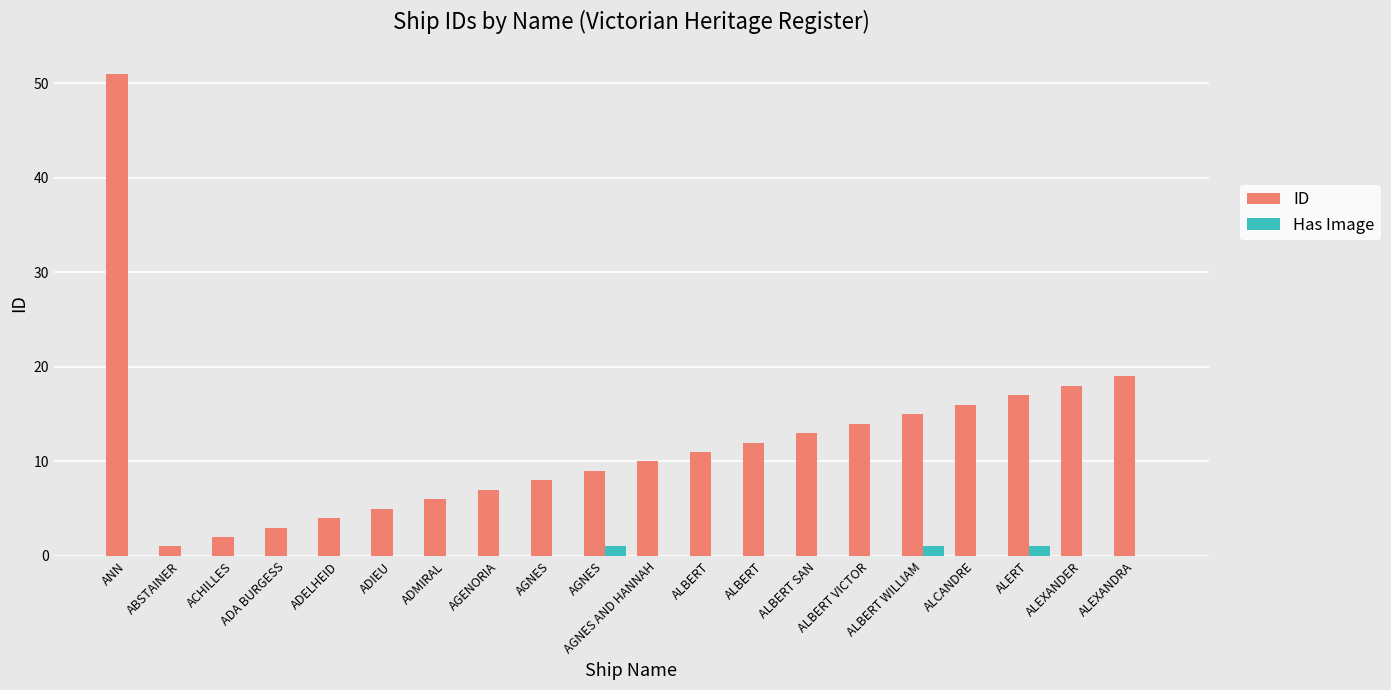

Rank the series at ALBERT WILLIAM from highest to lowest value.

ID, Has Image